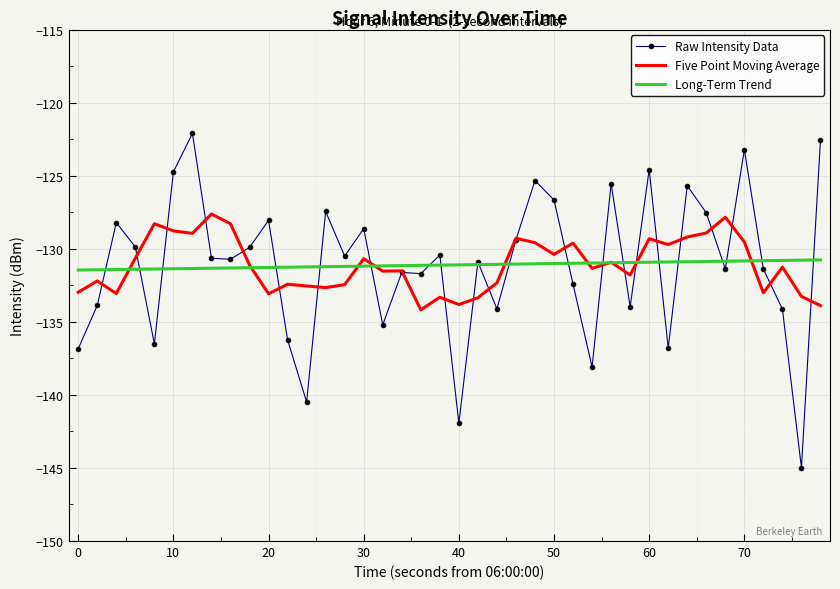

What is the minimum value for Raw Intensity Data?

-145.0